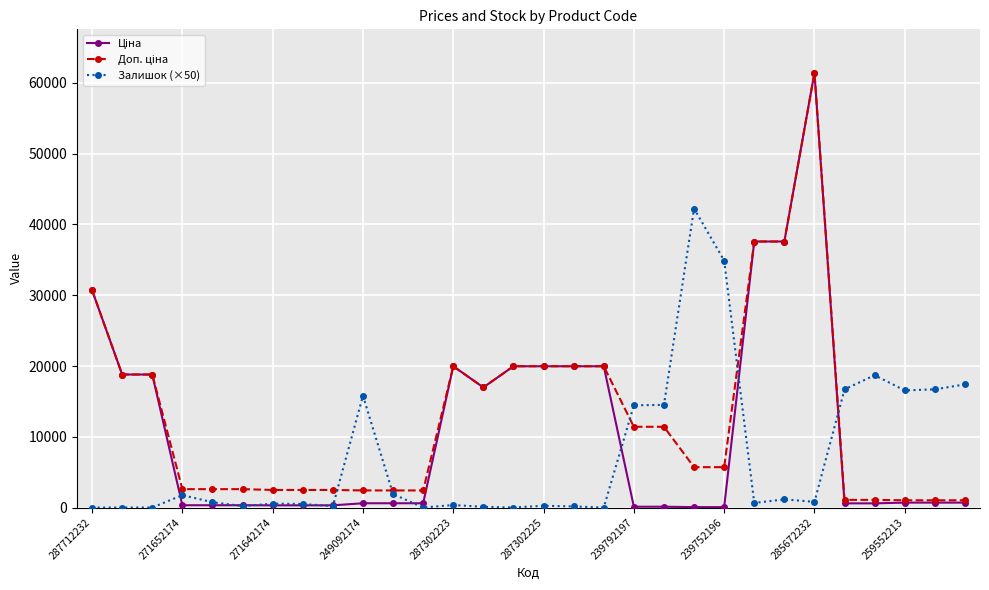

At how many categories does at least one series exceed 3440?

22